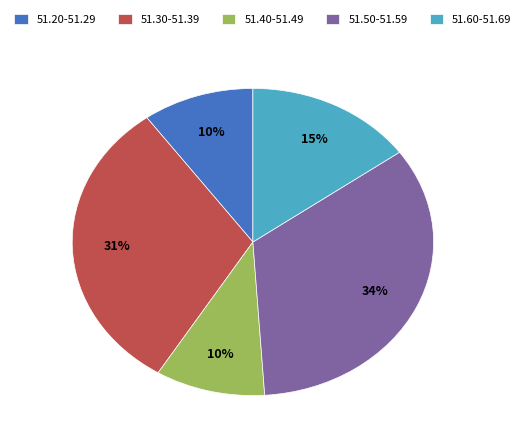

To the nearest percent, what is the average slice percentage?

20%